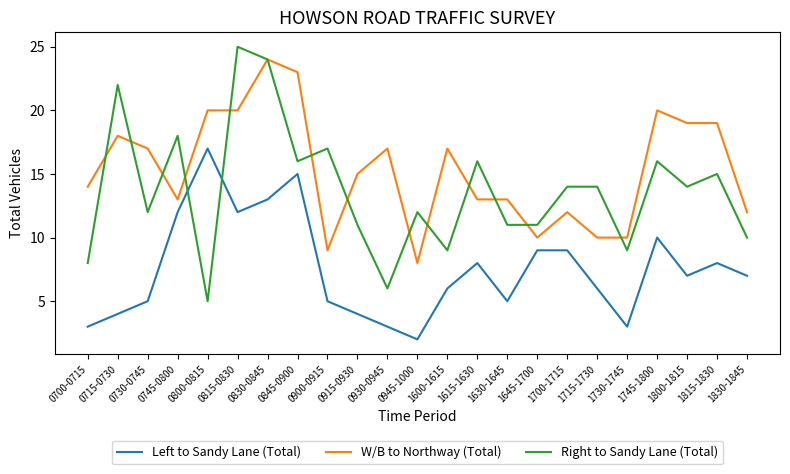

What is the greatest value displayed?

25